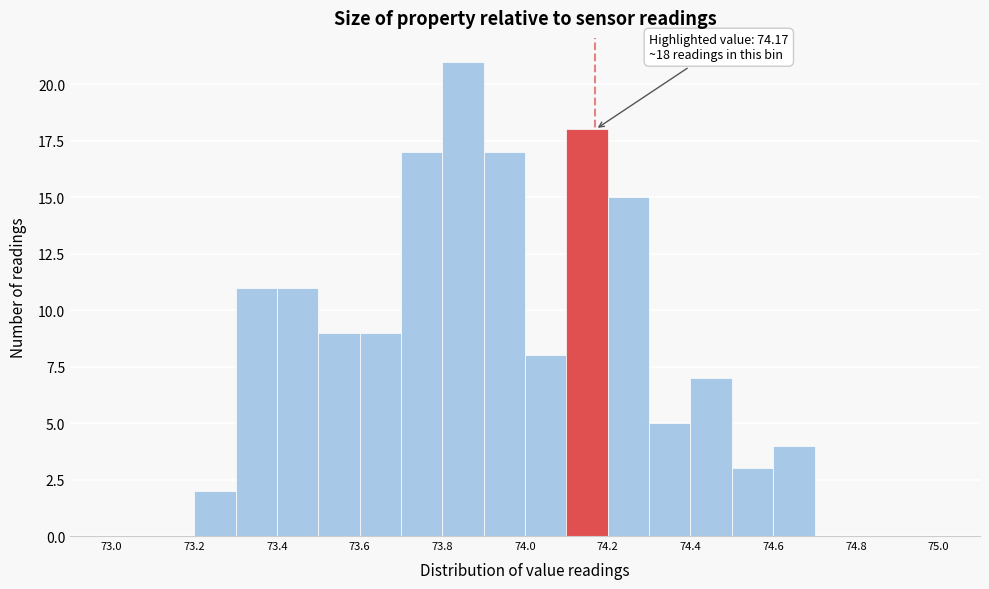

Over which range of the x-axis is the bar tallest?

73.8 to 73.9